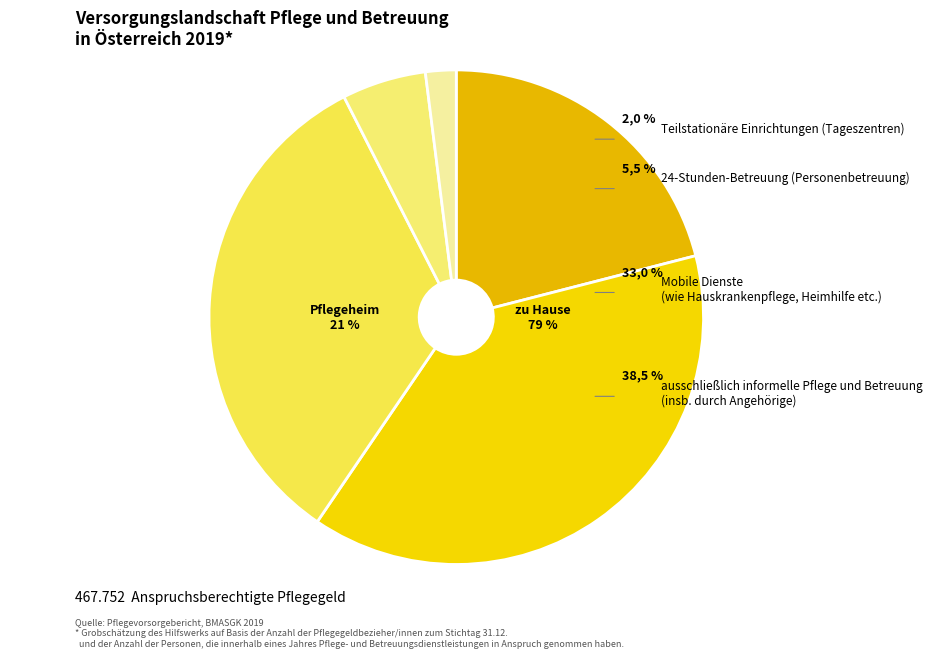

How many segments does this pie chart have?

5